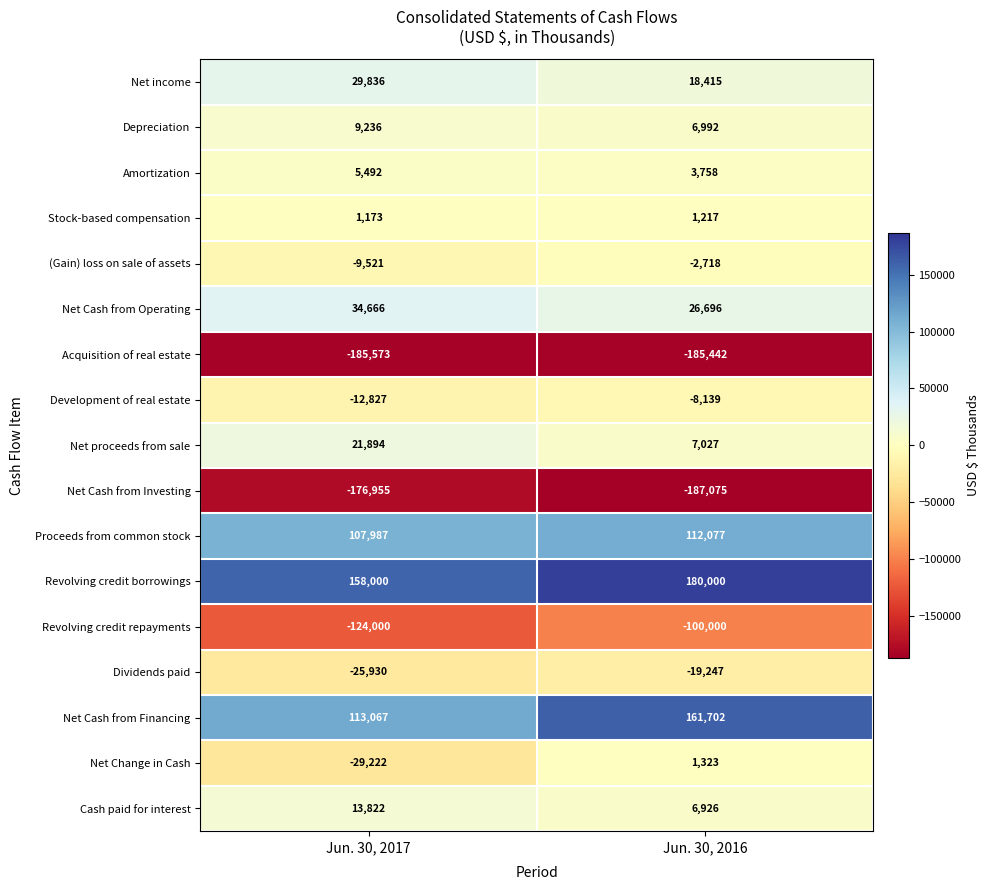

What value does the Proceeds from common stock series have at Jun. 30, 2017, to the nearest 10?

107990